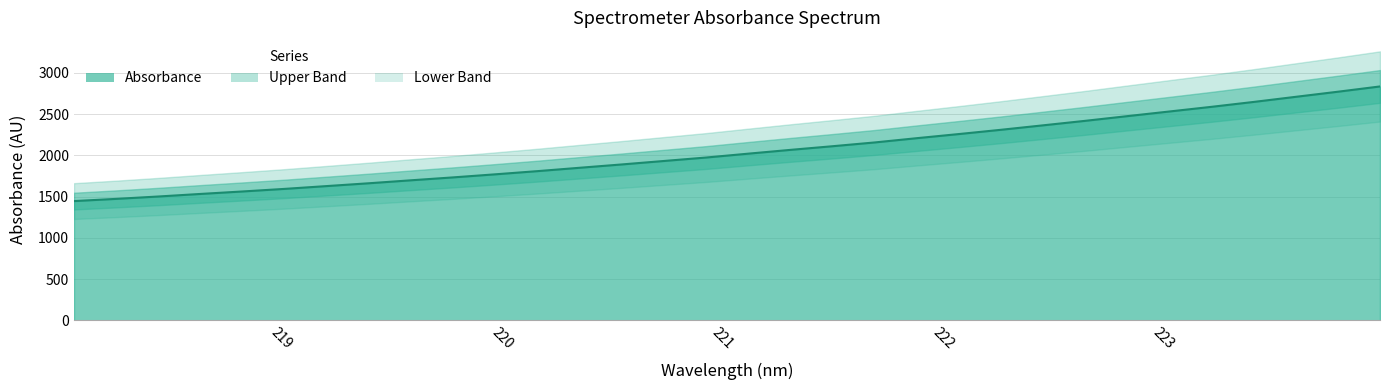

Does the chart have visible grid lines?

Yes